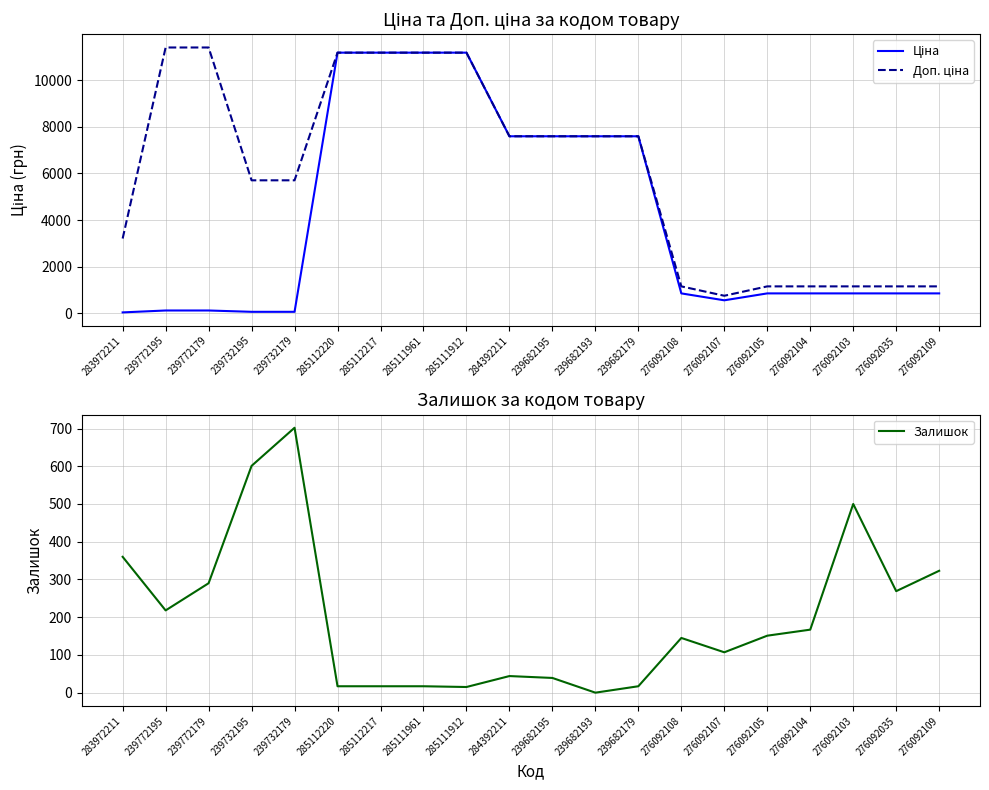

How many lines are shown in the chart?

3